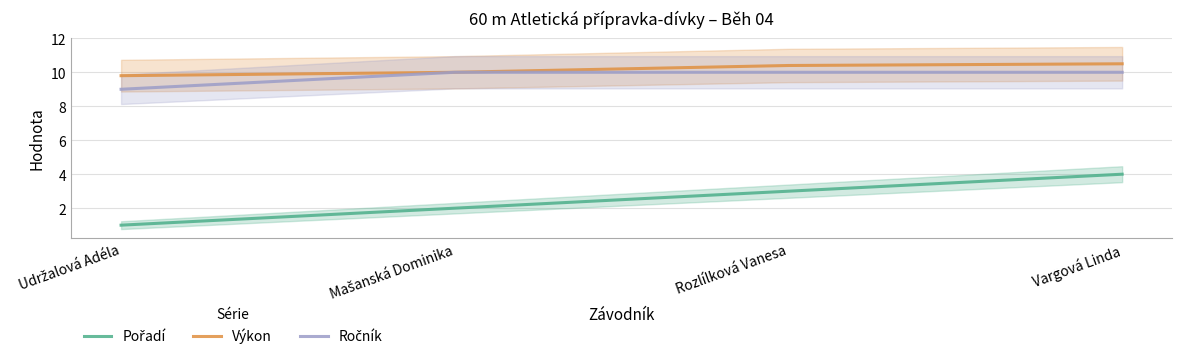

Which series has the largest total across all categories?

Výkon